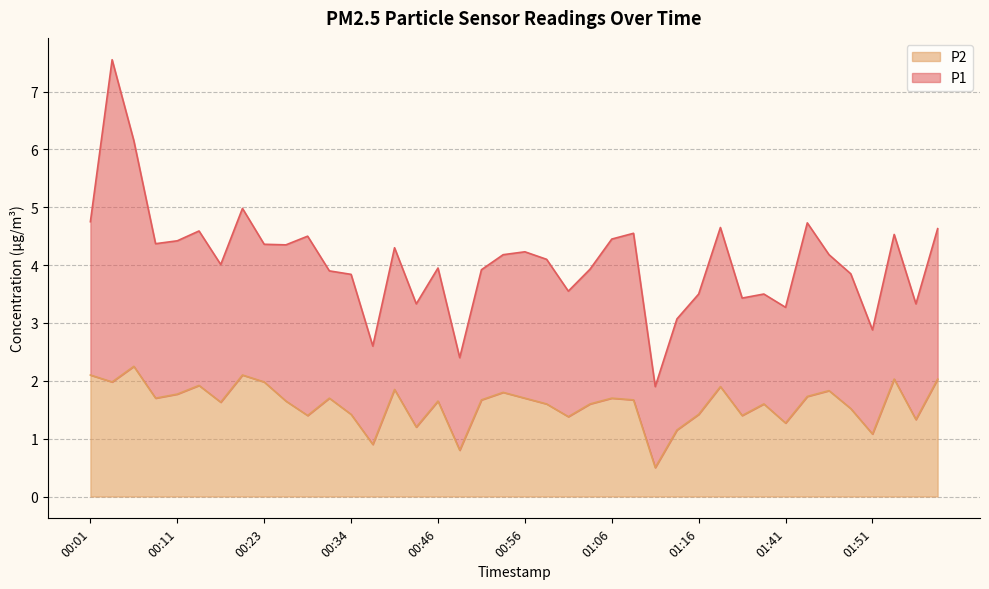

Does the chart display data point markers on the line(s)?

No